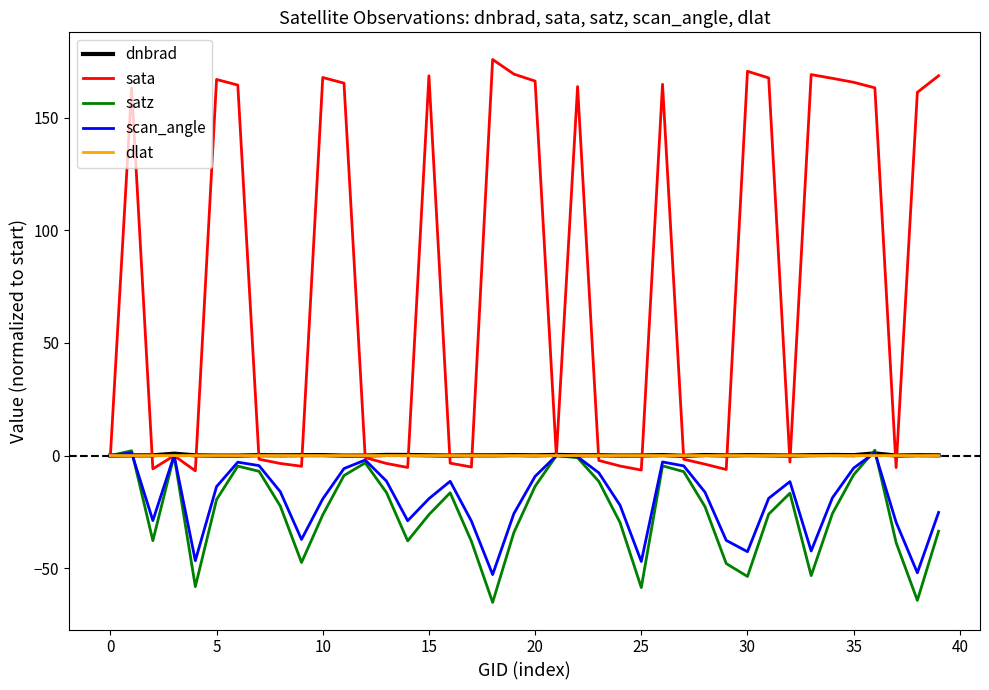

Count the number of categories in the chart.

40